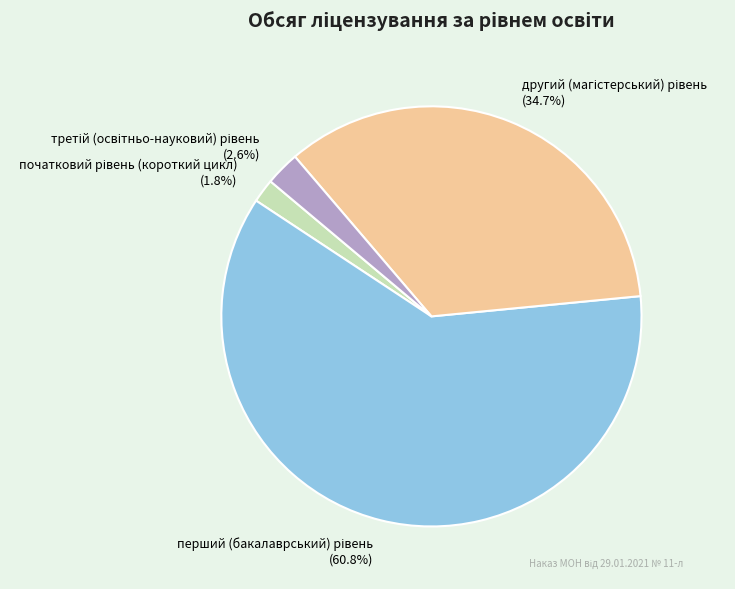

Is there a majority slice in this chart?

Yes